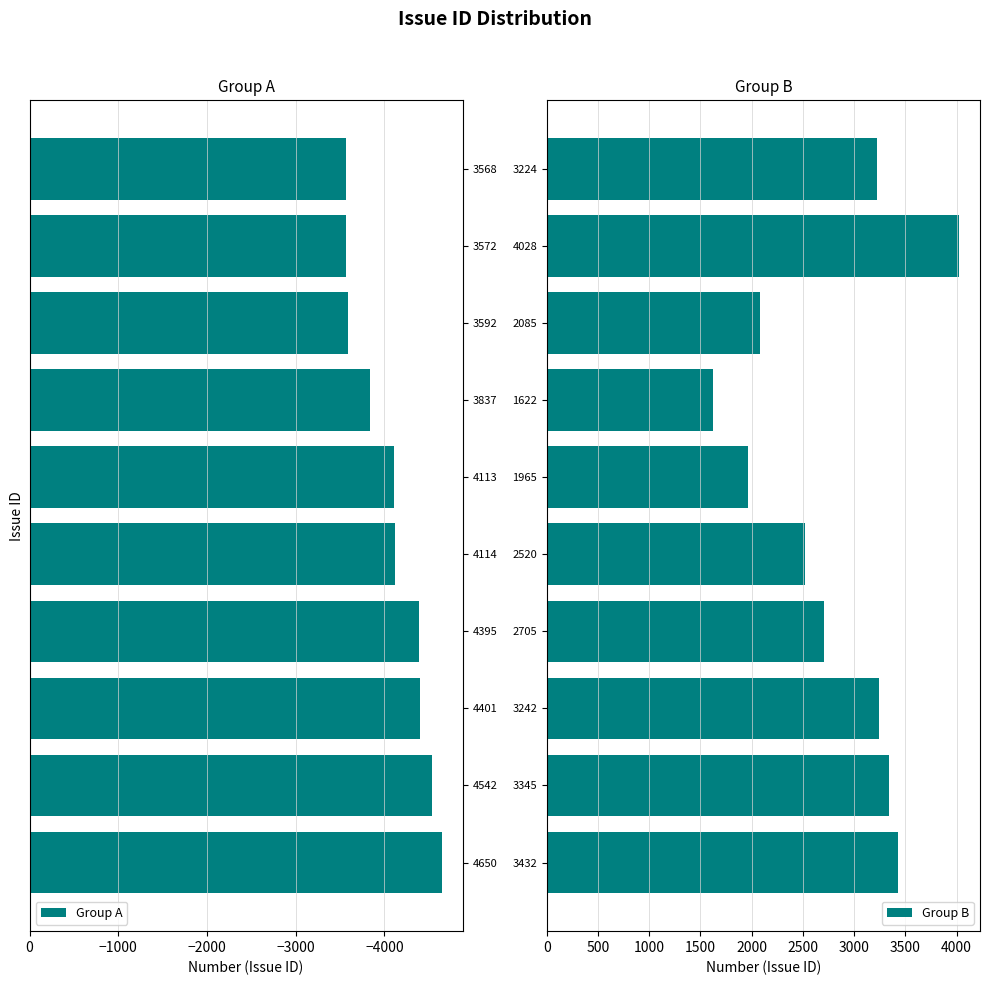

Is it true that Group A equals -3592 at 3592?

True